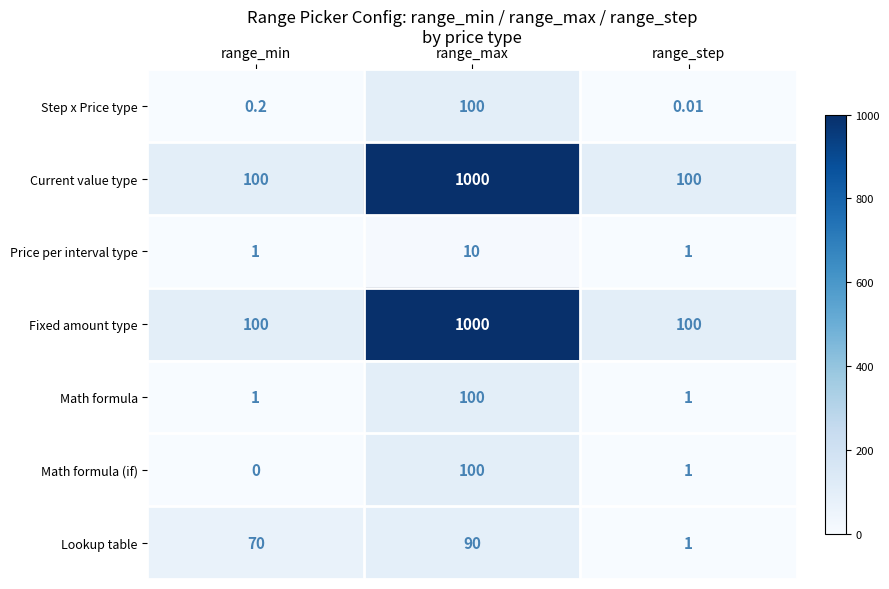

Rank the categories by Step x Price type value from highest to lowest.

range_max, range_min, range_step